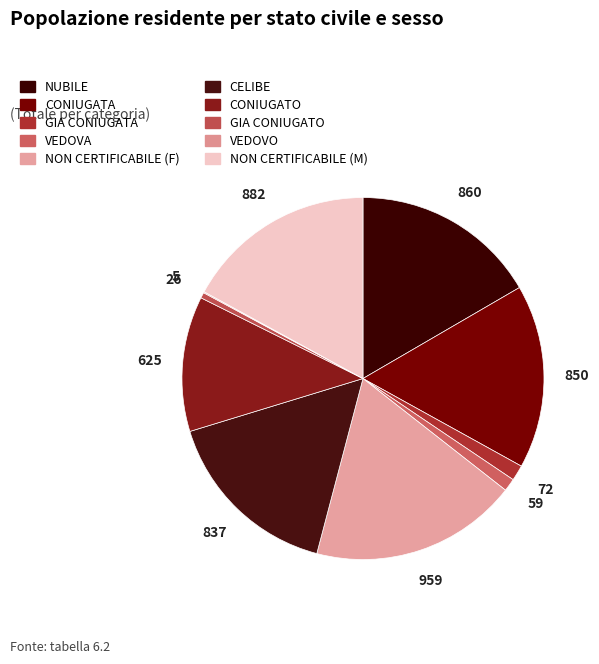

Does NON CERTIFICABILE (M) account for over 50% of the chart?

No